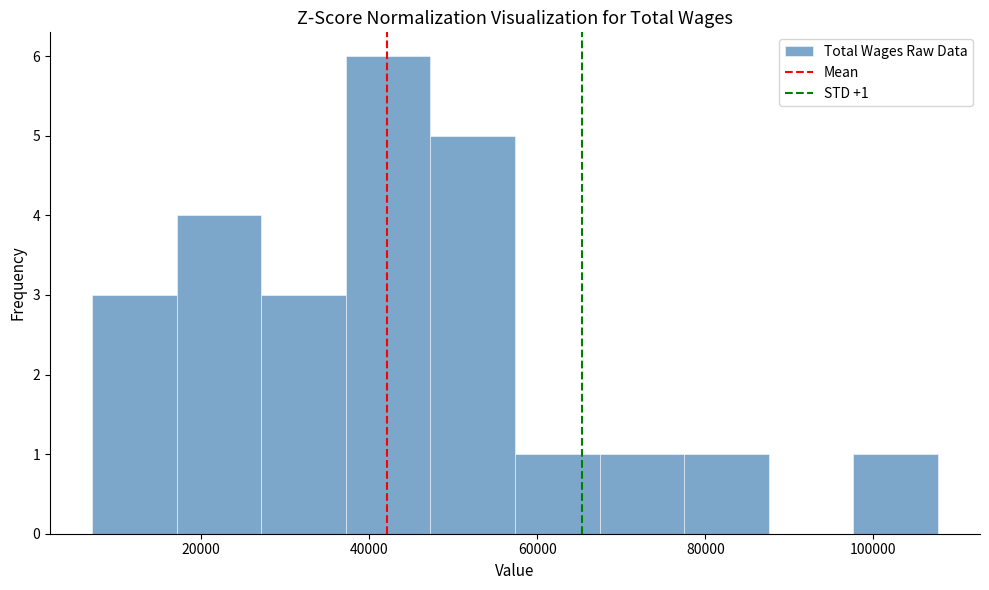

Which range on the x-axis has the tallest bar?

38000 to 48000